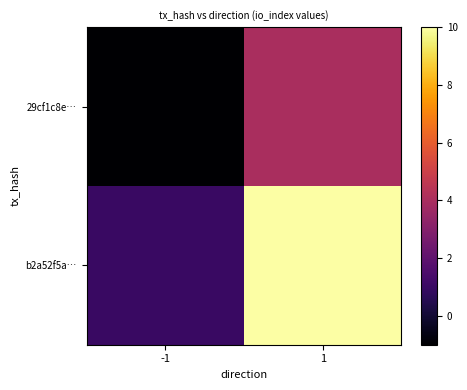

Between -1 and 1, which series saw the biggest shift?

b2a52f5a…